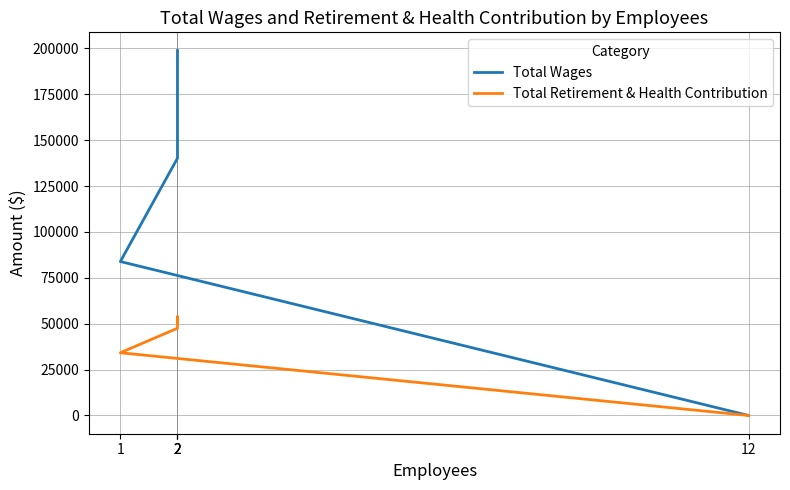

True or false: Total Retirement & Health Contribution and Total Wages intersect in this chart.

False